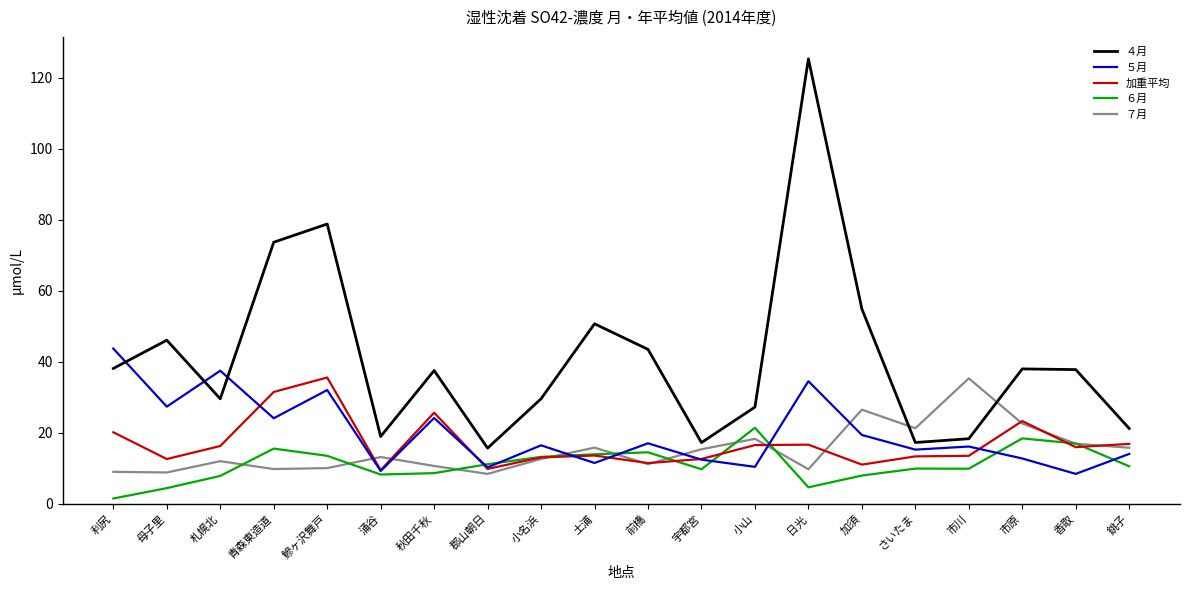

What position from the left is 日光?

14